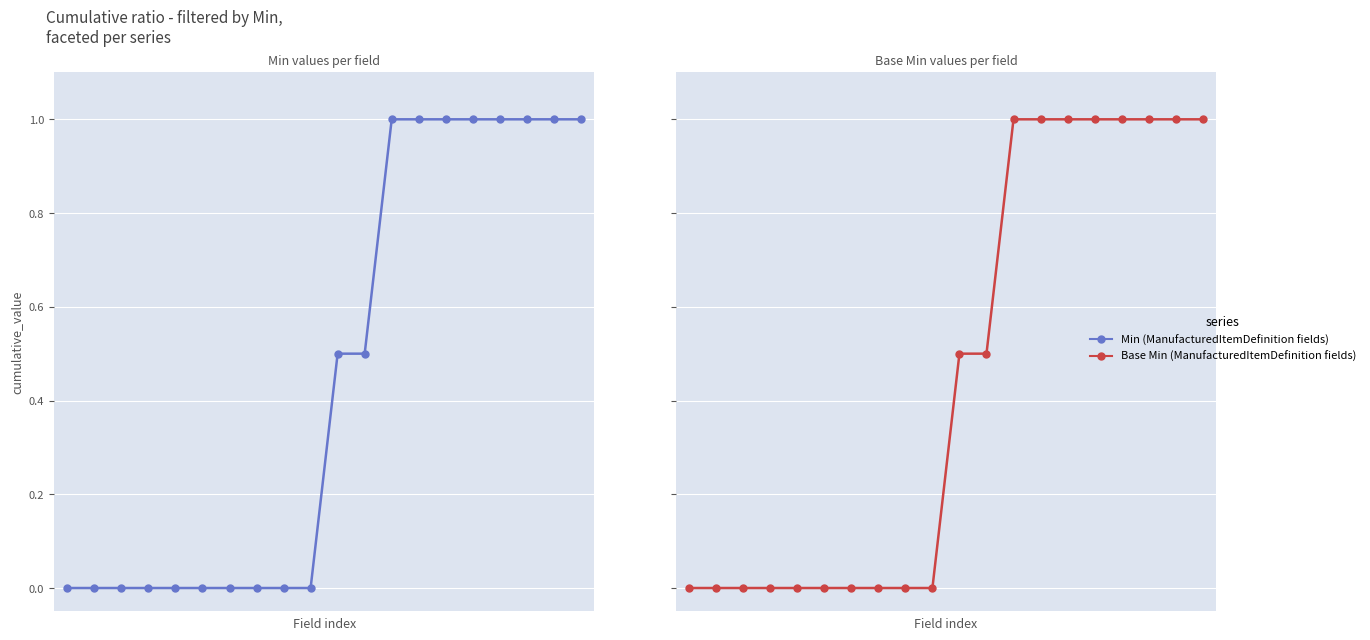

Count the number of categories in the chart.

20